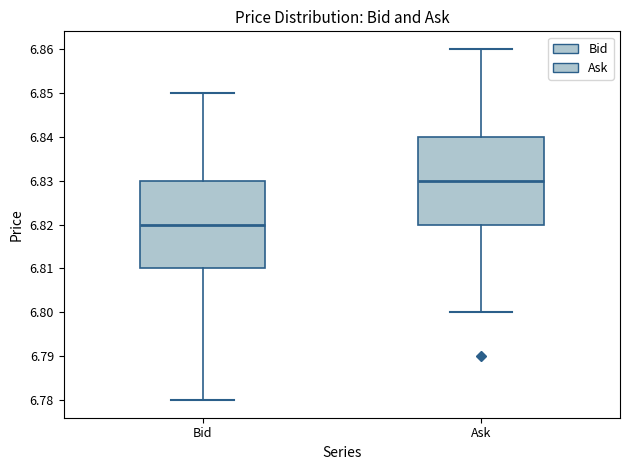

Reading left to right, transcribe this box plot: for each box, give where its median line is, the range the box spans, and where its two whiskers end, as read against the y-axis. The values are not printed on the chart, so give them approximately, as read against the axis.

Bid: median 6.82, box 6.81 to 6.83, whiskers 6.78 to 6.85
Ask: median 6.83, box 6.82 to 6.84, whiskers 6.80 to 6.86